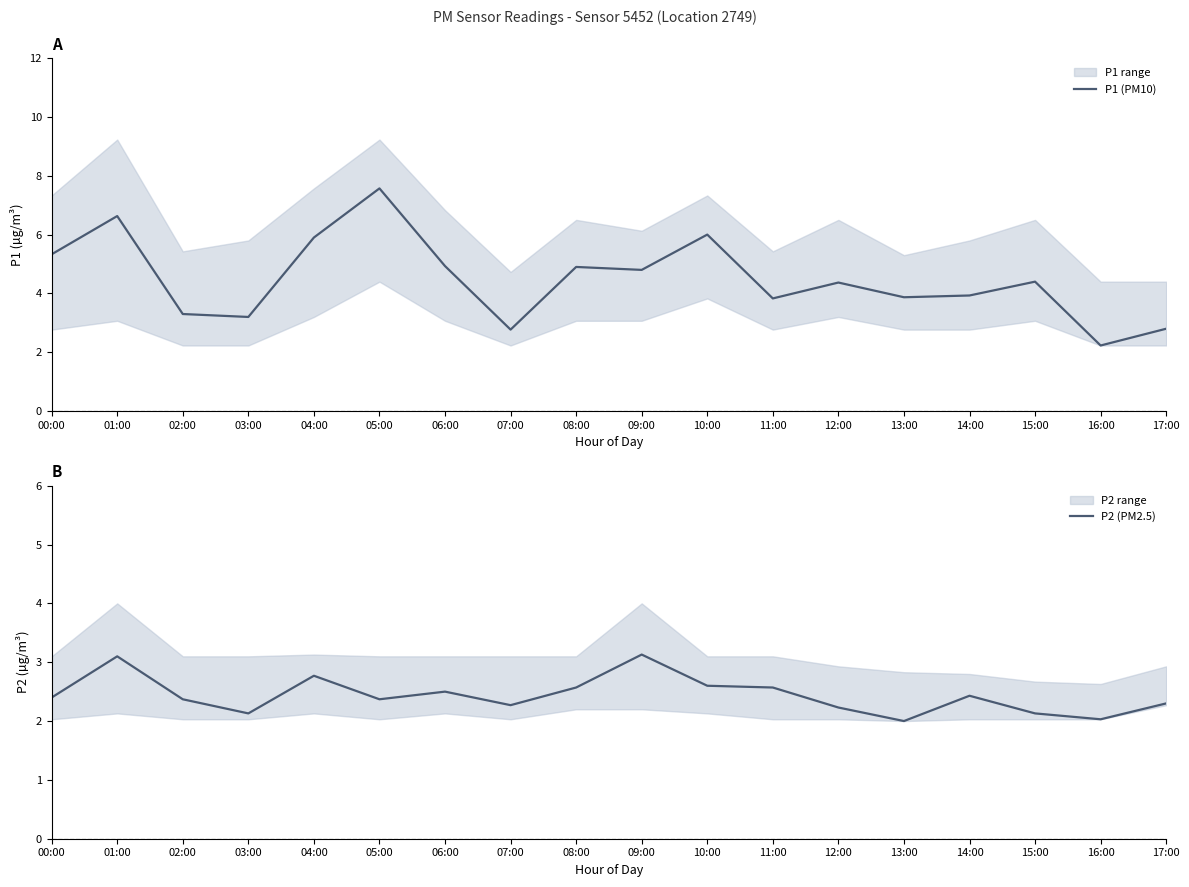

What is the sum of the P2 (PM2.5) values at 05:00 and 12:00?

4.6